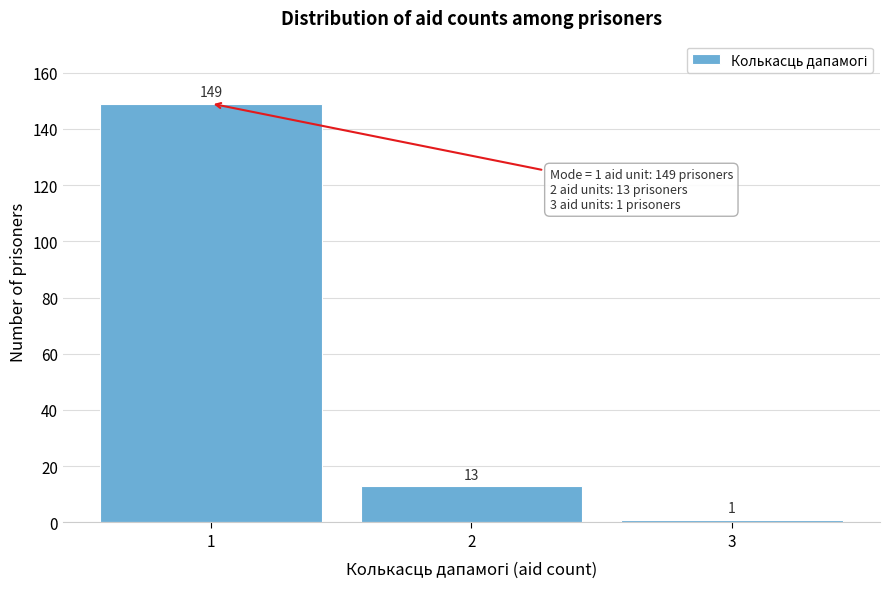

Reading left to right, transcribe this chart: for each bar, give the range it covers on the x-axis and its height.

0.5 to 1.5: 149
1.5 to 2.5: 13
2.5 to 3.5: 1